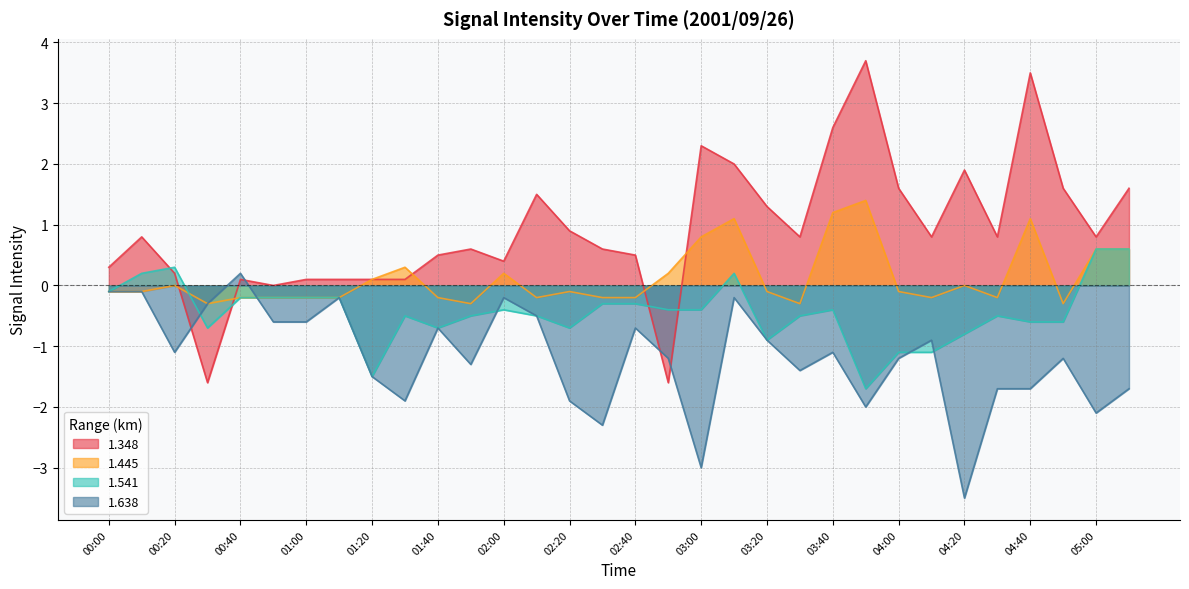

What is the difference between the maximum and second lowest values in the 1.638 series?

3.2